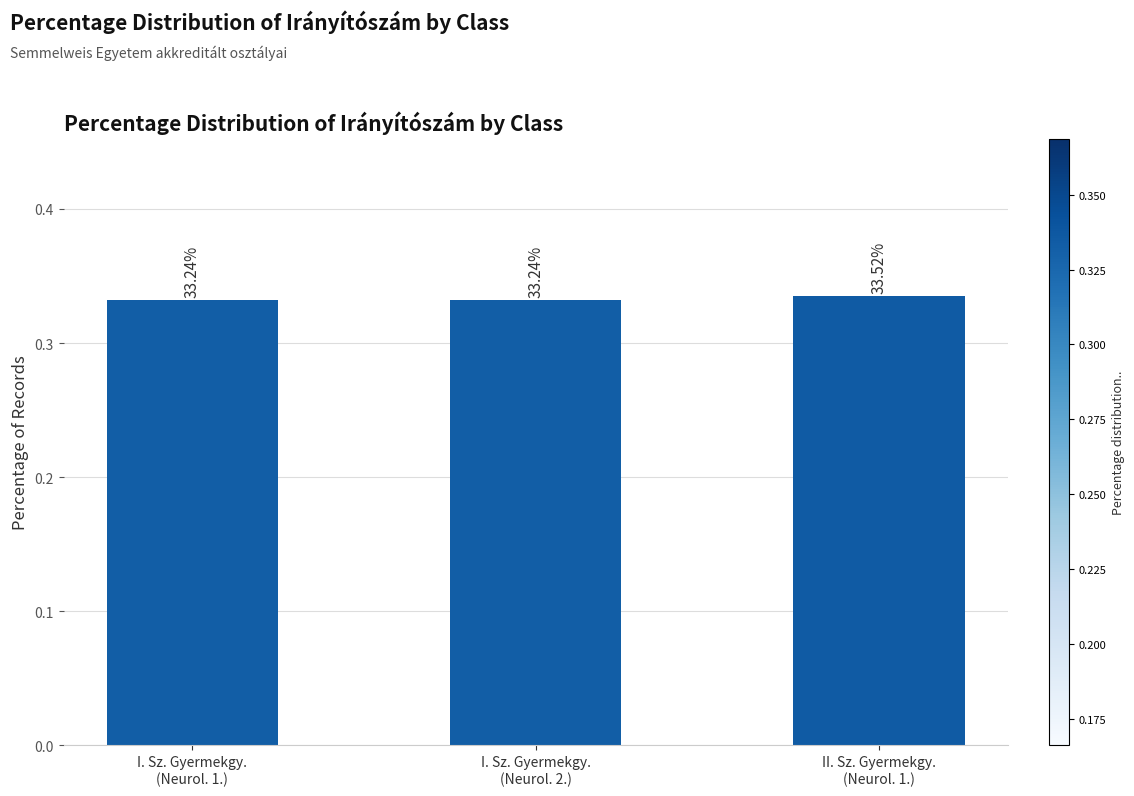

Where is the data nearest to the value 0?

I. Sz. Gyermekgy.
(Neurol. 1.)